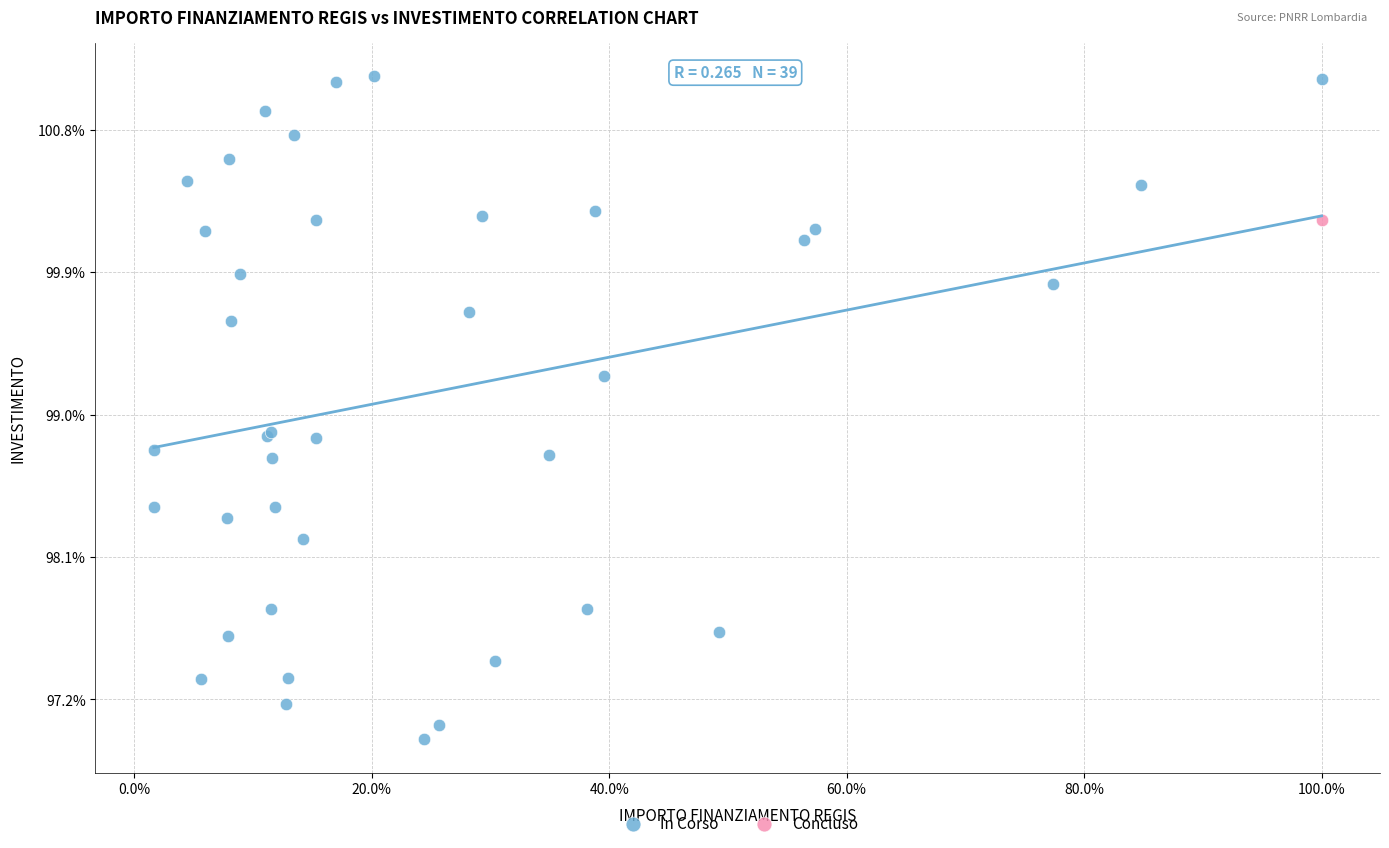

What are all the series names shown in the legend?

In Corso, Concluso